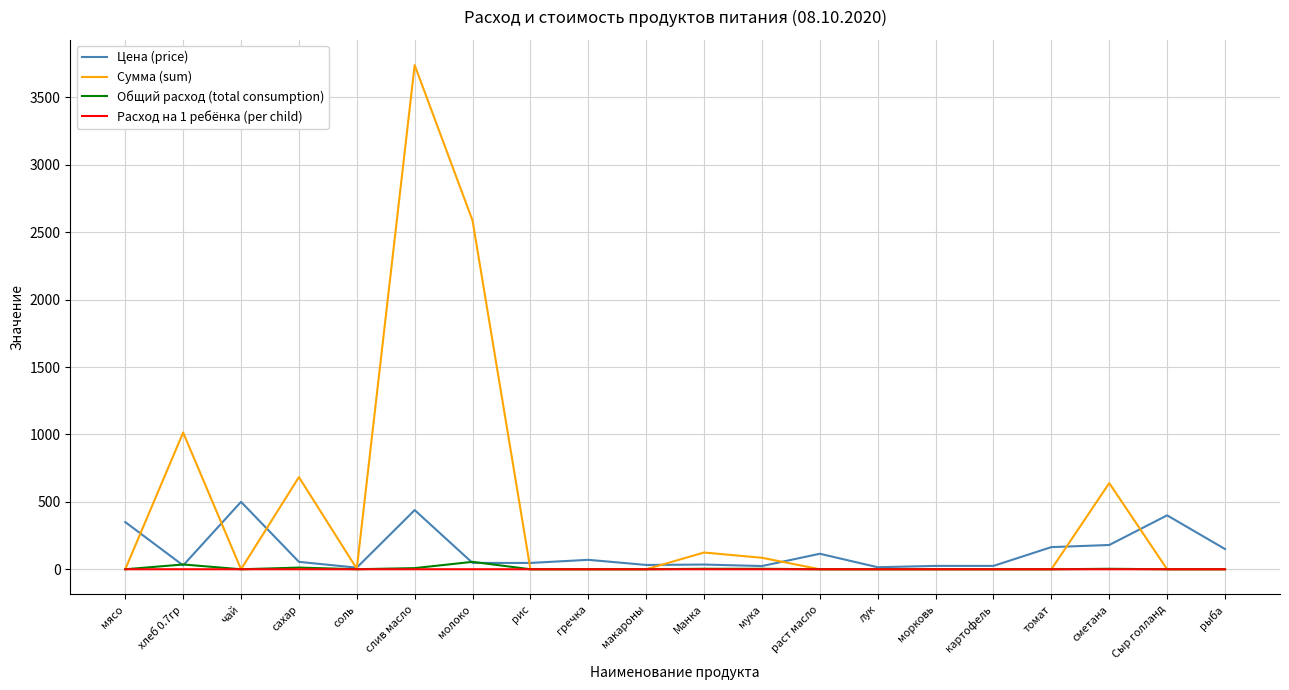

What are all the series names shown in the legend?

Цена (price), Сумма (sum), Общий расход (total consumption), Расход на 1 ребёнка (per child)